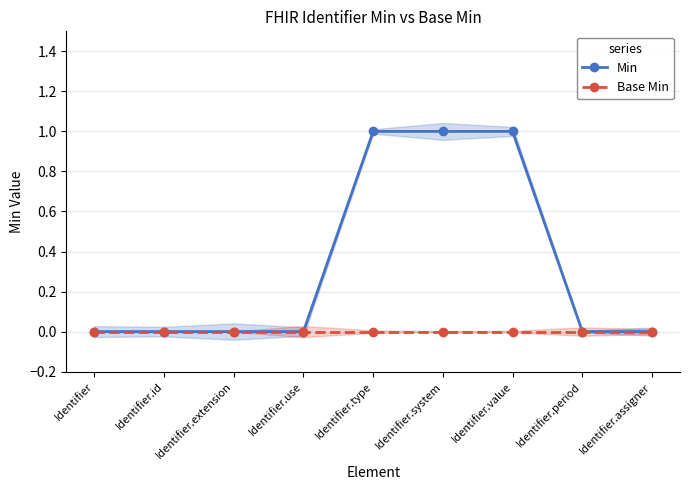

True or false: Min and Base Min cross at least once.

False